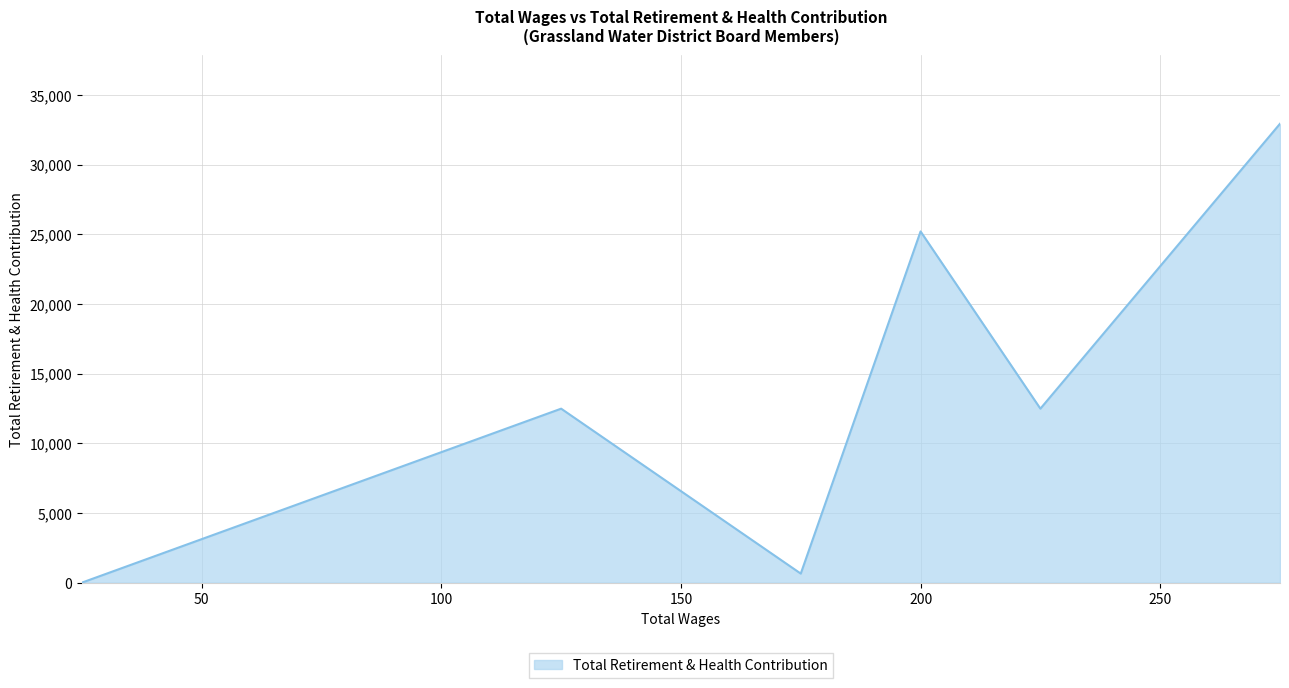

How many lines are shown in the chart?

1